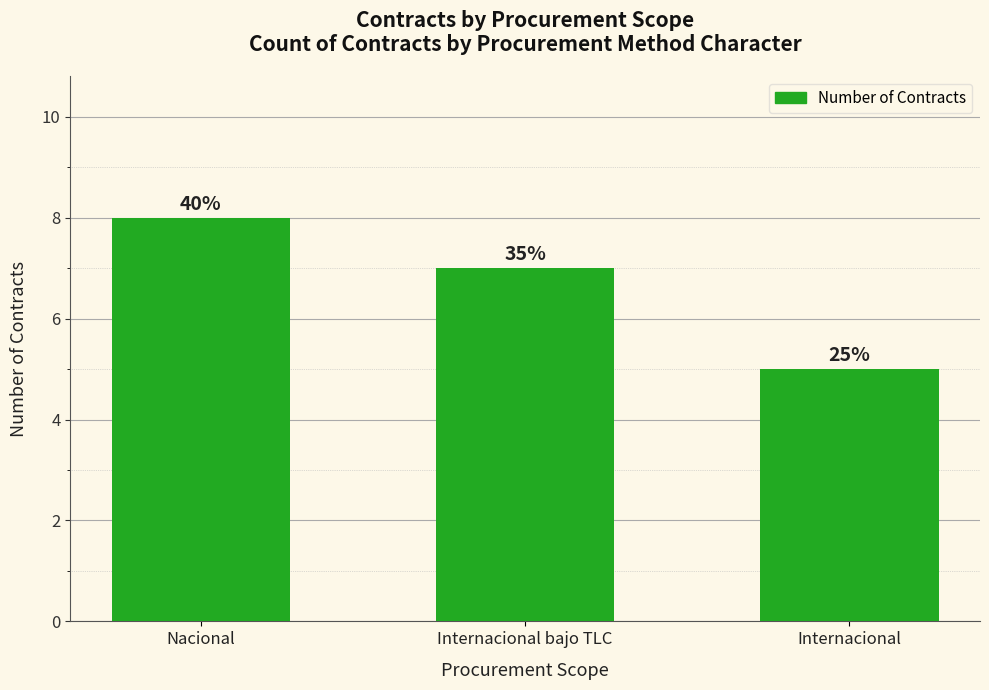

What is the maximum value shown in the chart?

8